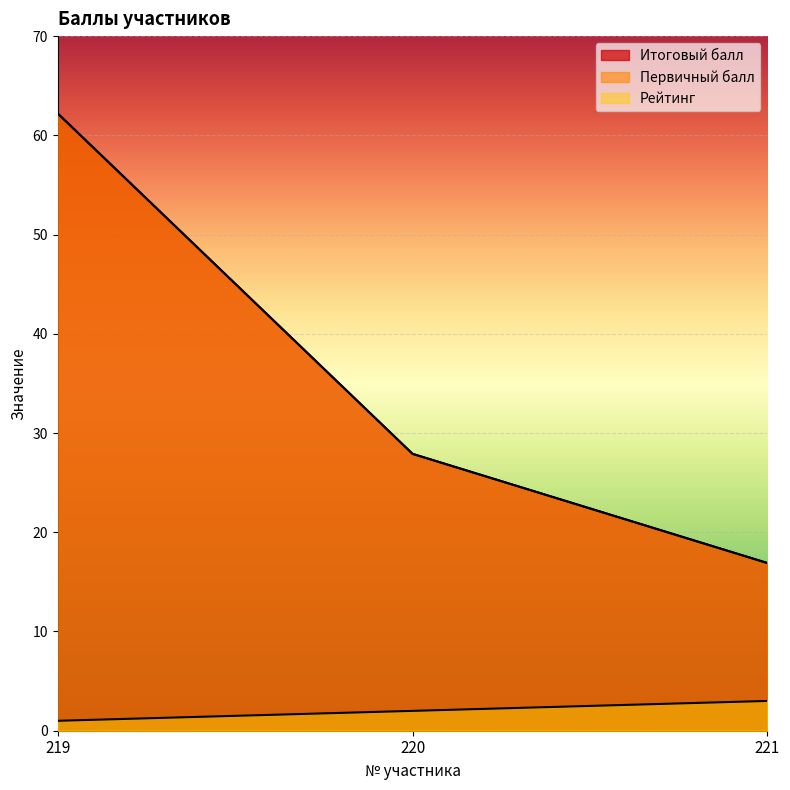

List the labels in order of Рейтинг value, largest first.

221, 220, 219